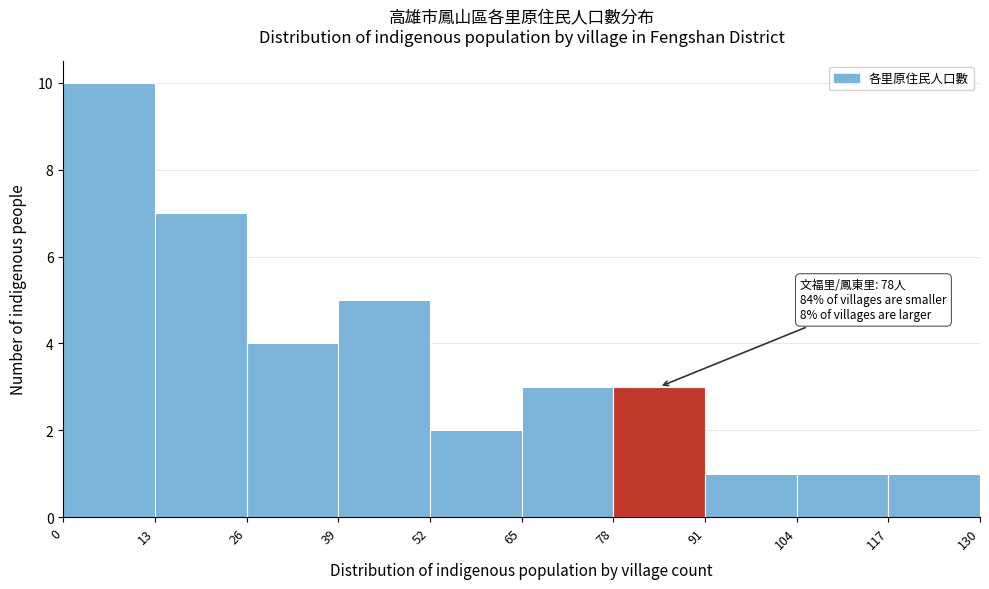

Which range on the x-axis has the tallest bar?

0 to 13